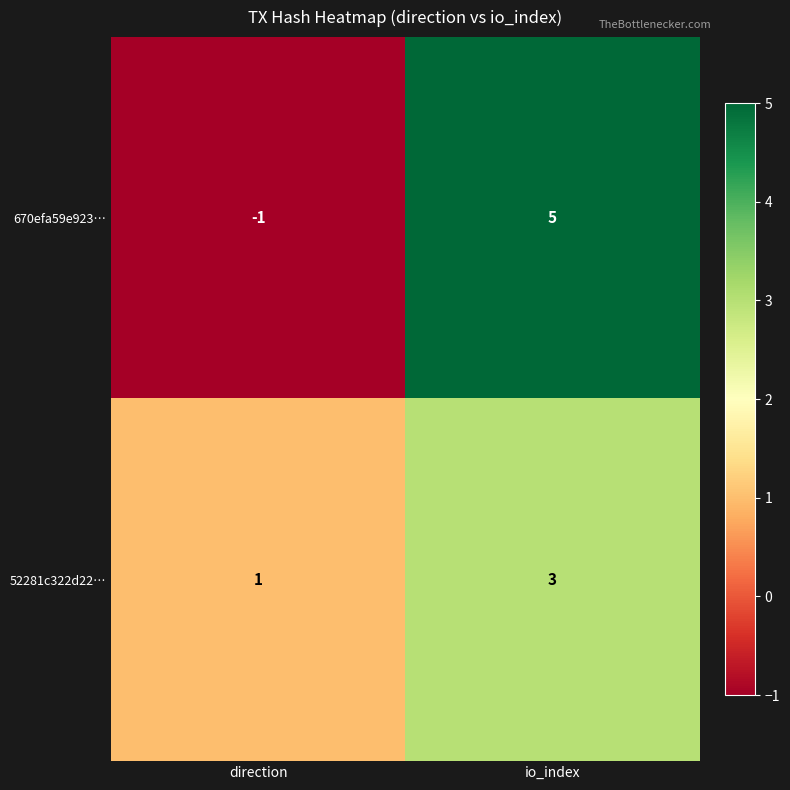

Is it true that 52281c322d22… equals 3 at io_index?

True